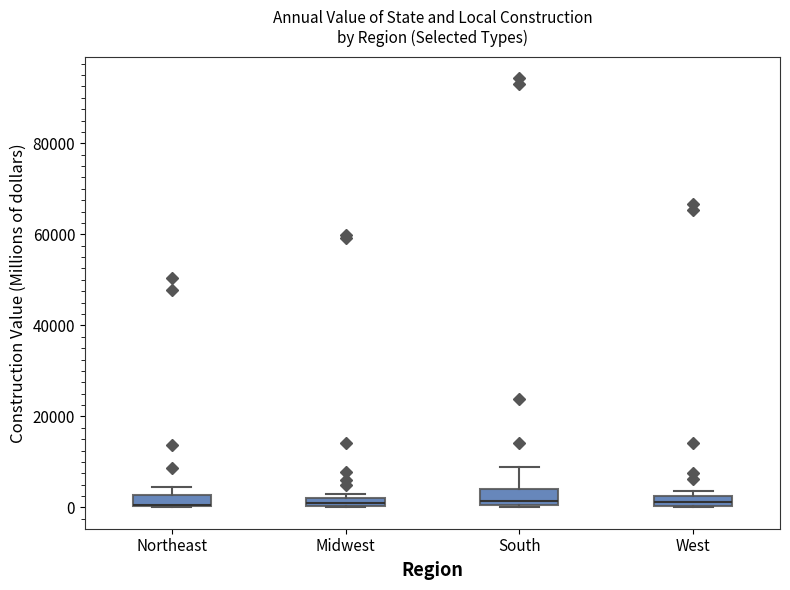

Where is the upper edge of the box for South on the y-axis? The values are not printed on the chart, so give them approximately, as read against the axis.

4000